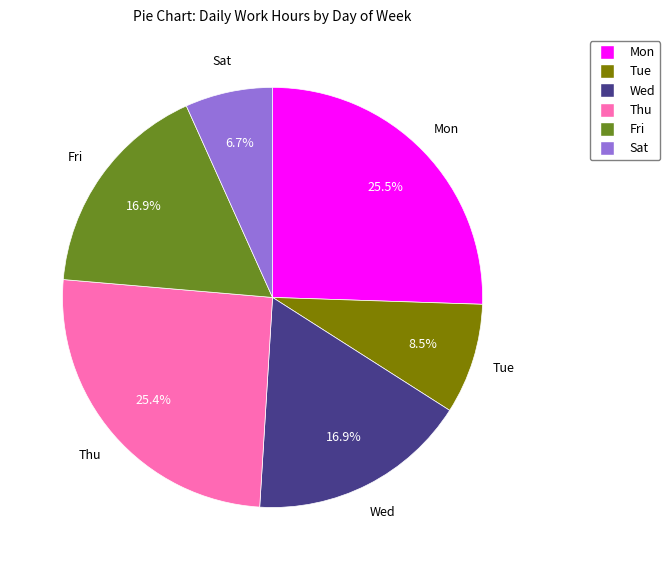

Does any single category account for the majority?

No